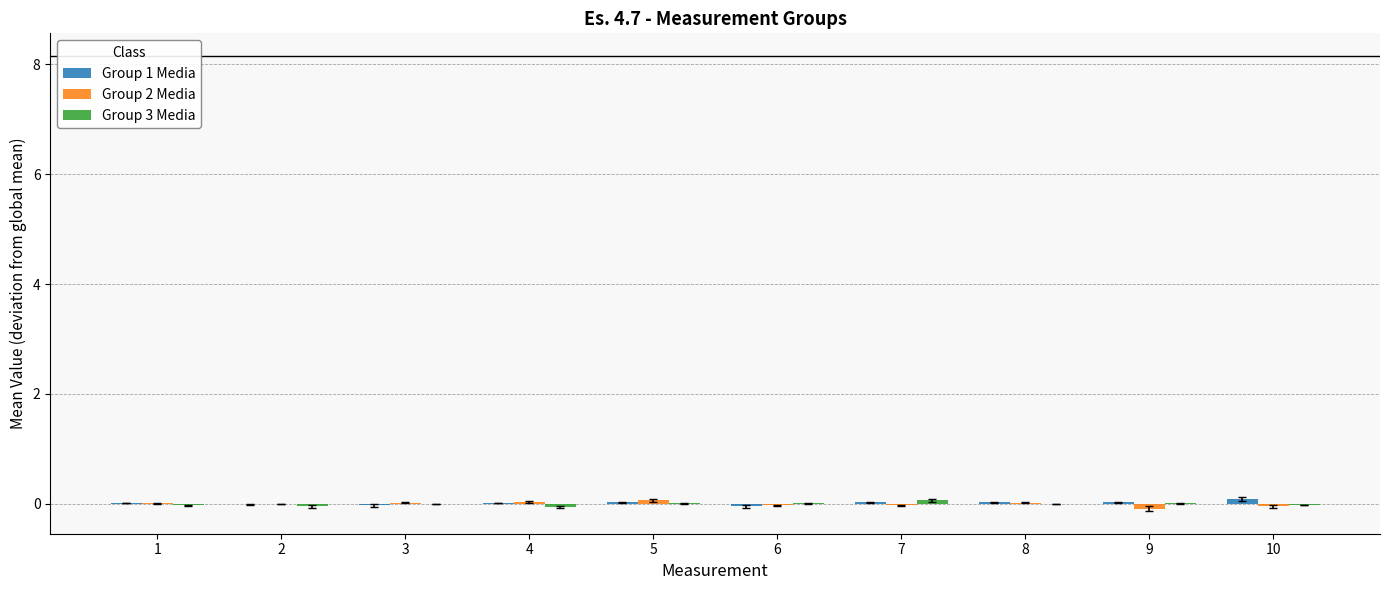

Reading left to right, list all the values displayed in this chart.

Group 1 Media: 1=0.0	2=-0.0	3=-0.0	4=0.0	5=0.0	6=-0.0	7=0.0	8=0.0	9=0.0	10=0.1
Group 2 Media: 1=0.0	2=-0.0	3=0.0	4=0.0	5=0.1	6=-0.0	7=-0.0	8=0.0	9=-0.1	10=-0.0
Group 3 Media: 1=-0.0	2=-0.0	3=-0.0	4=-0.1	5=0.0	6=0.0	7=0.1	8=-0.0	9=0.0	10=-0.0